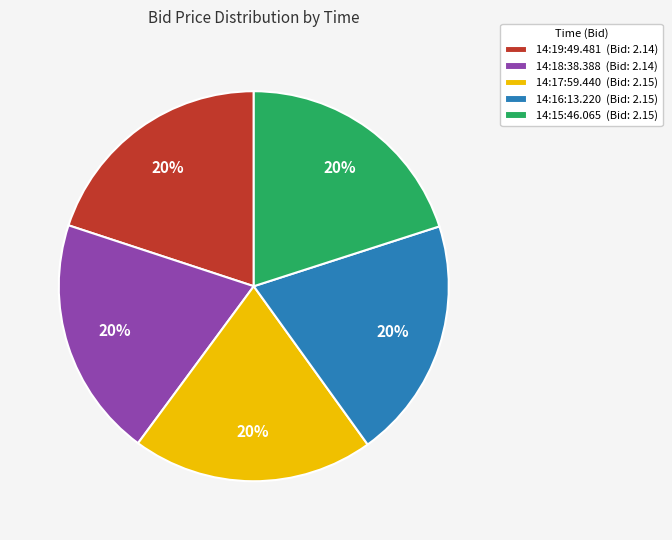

How many slices are in this pie chart?

5